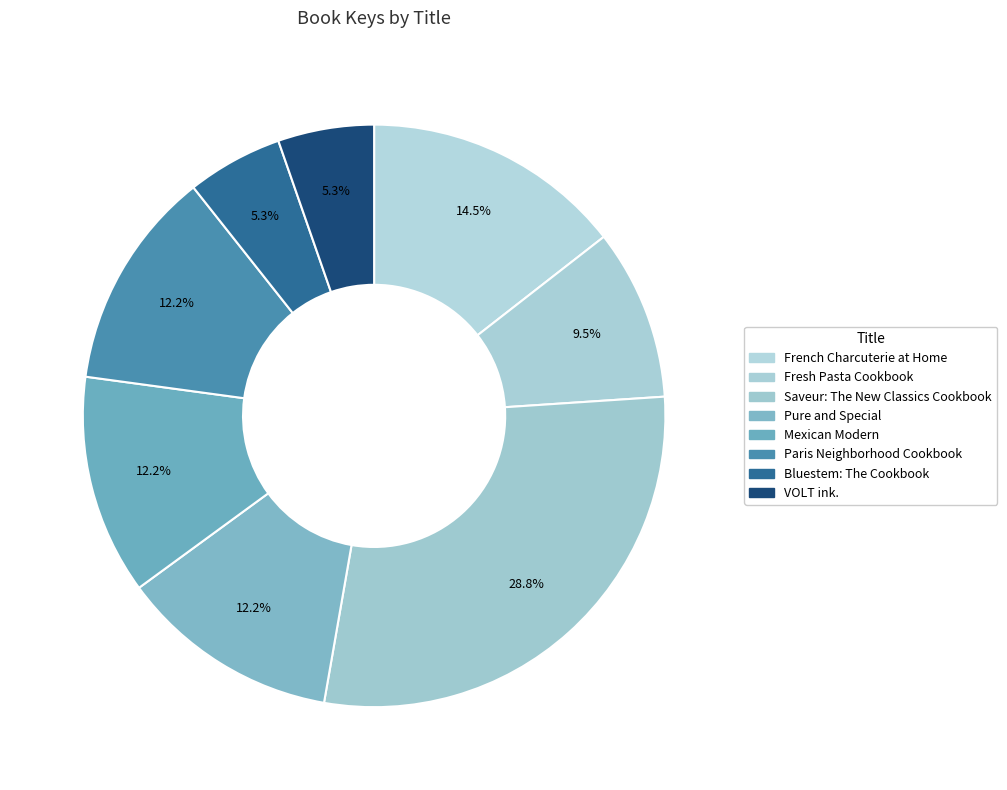

What is the ratio of the value at Mexican Modern to the value at Saveur: The New Classics Cookbook?

0.4